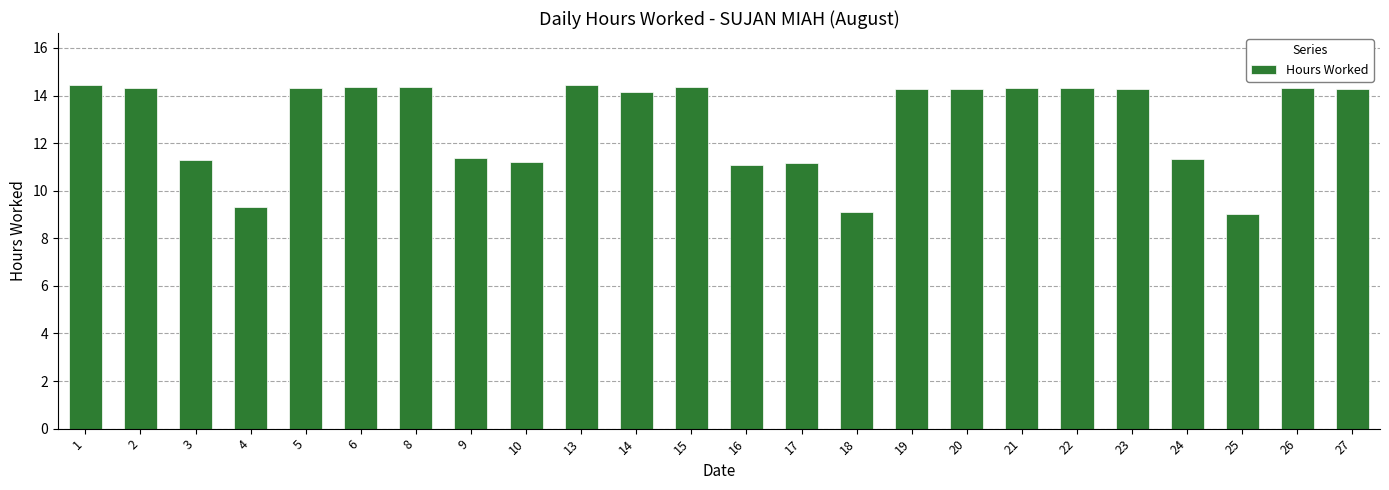

Is it true that the value at 16 is 16.7?

False